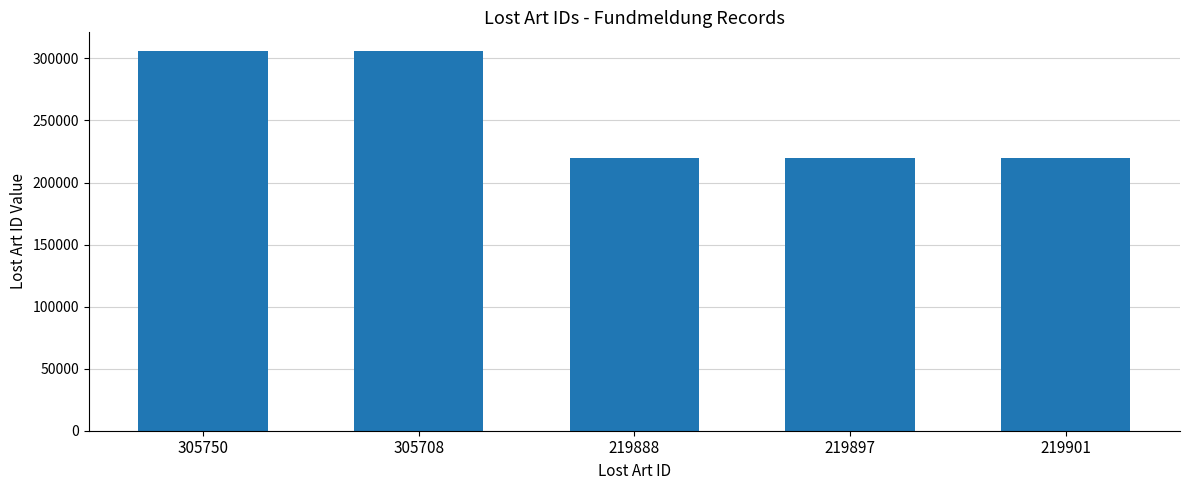

What is the average value?

254229